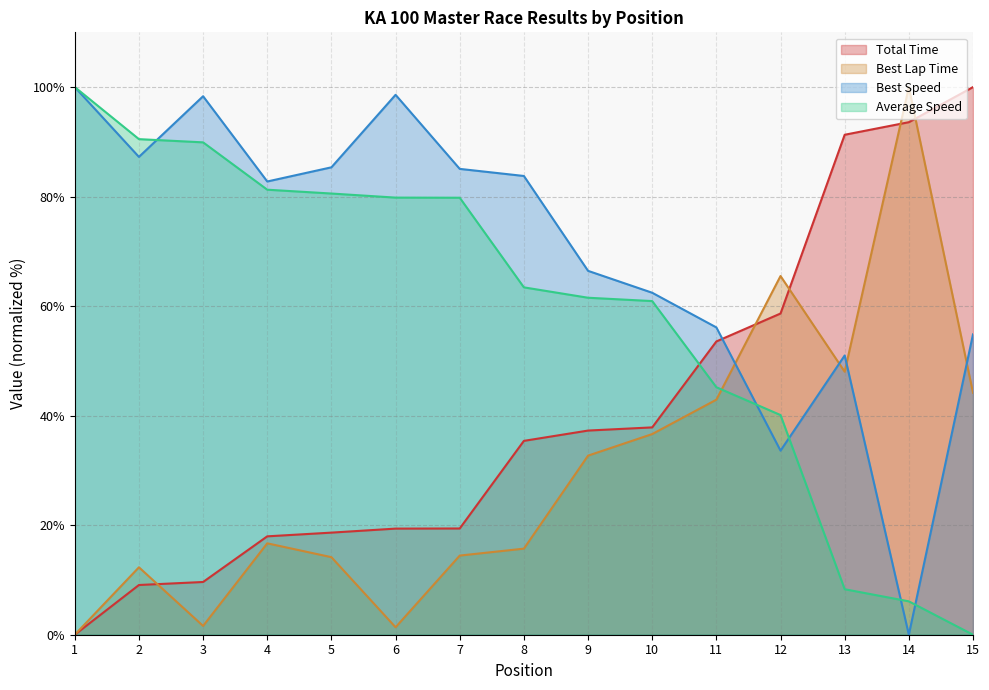

How many lines are shown in the chart?

4